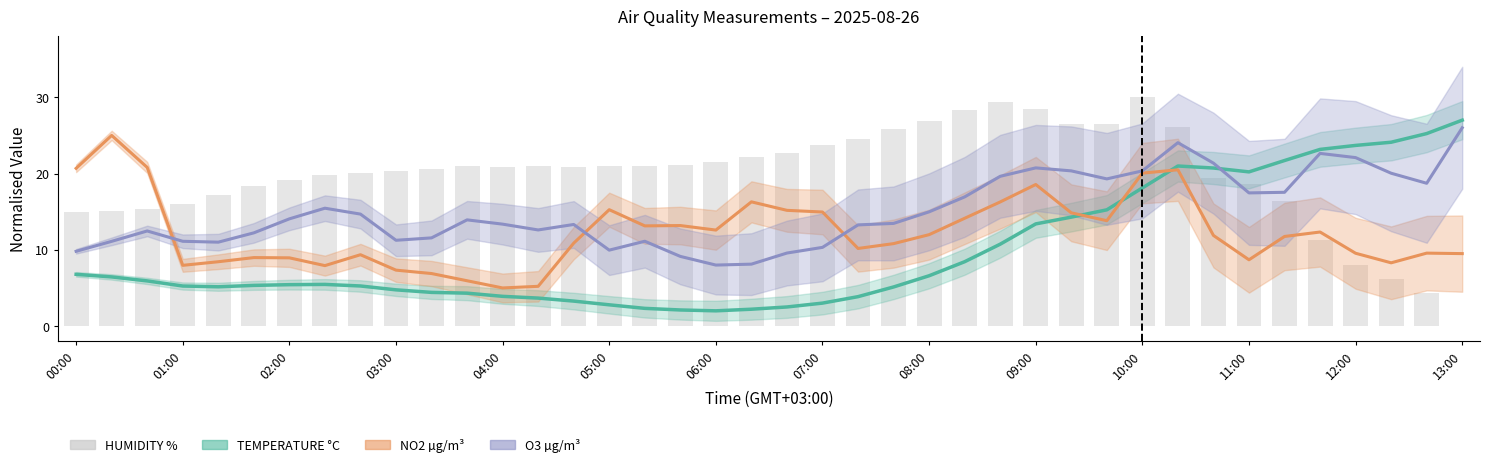

Rank the series by their average value, from highest to lowest.

HUMIDITY %, O3 µg/m³, NO2 µg/m³, TEMPERATURE °C